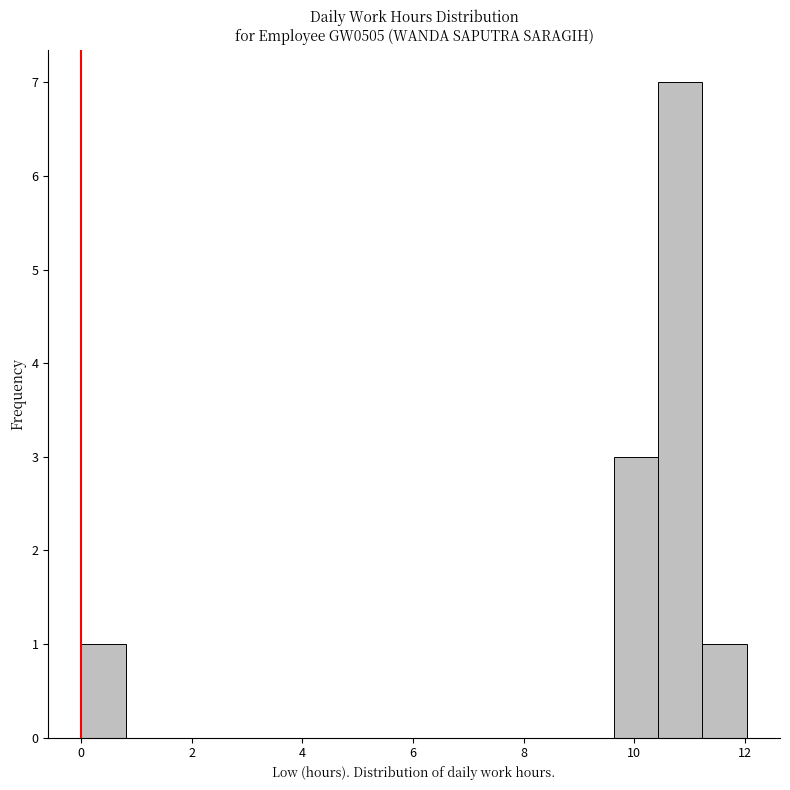

Reading left to right, transcribe this chart: for each bar, give the range it covers on the x-axis and its height. Neither the bar edges nor the heights are printed on the chart, so give them approximately, as read against the axes.

0.0 to 0.8: 1
0.8 to 1.6: 0
1.6 to 2.4: 0
2.4 to 3.2: 0
3.2 to 4.0: 0
4.0 to 4.8: 0
4.8 to 5.6: 0
5.6 to 6.4: 0
6.4 to 7.2: 0
7.2 to 8.0: 0
8.0 to 8.8: 0
8.8 to 9.6: 0
9.6 to 10.4: 3
10.4 to 11.2: 7
11.2 to 12.0: 1